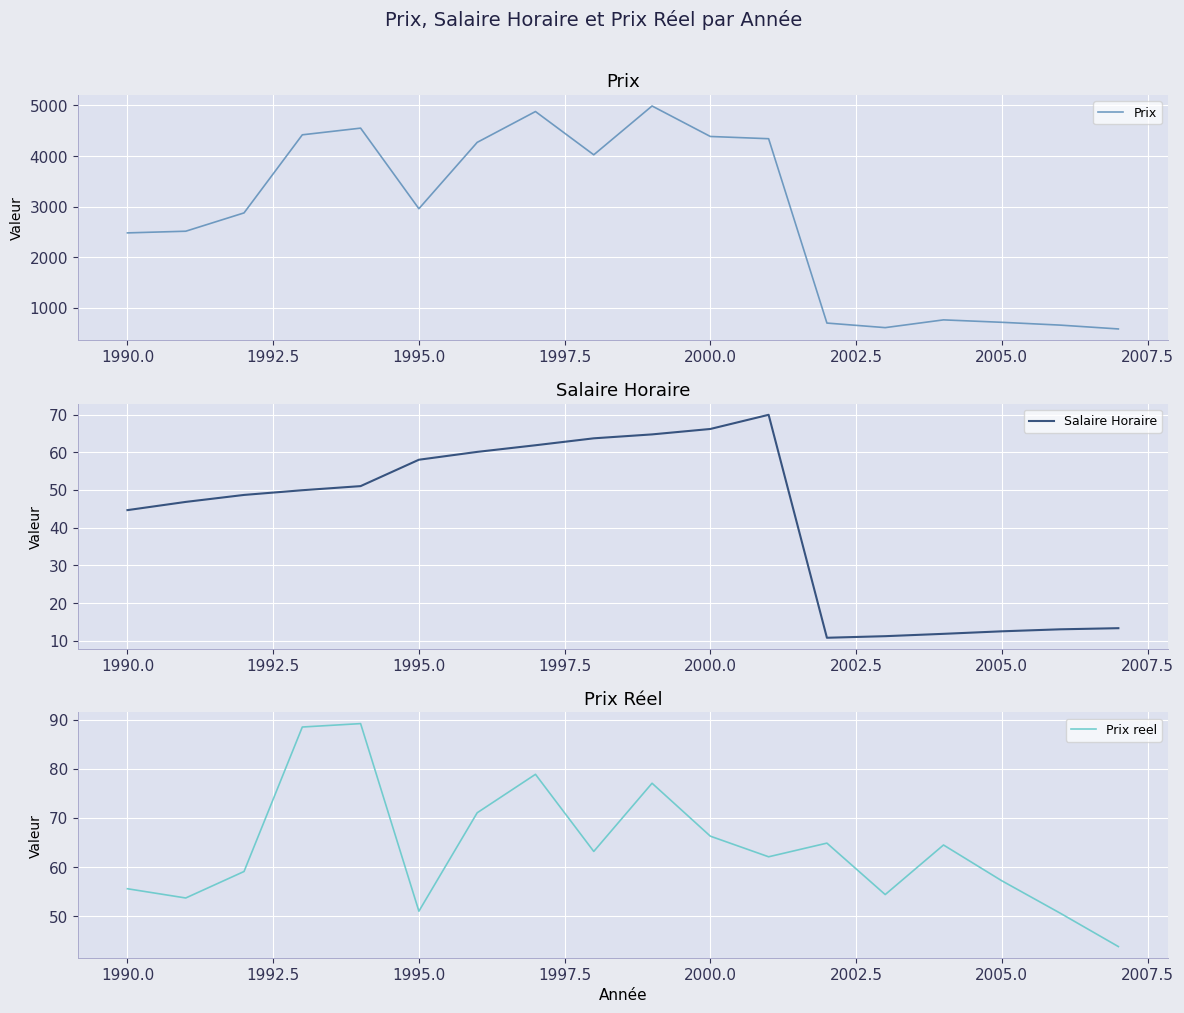

What is the minimum value for Prix reel?

43.8